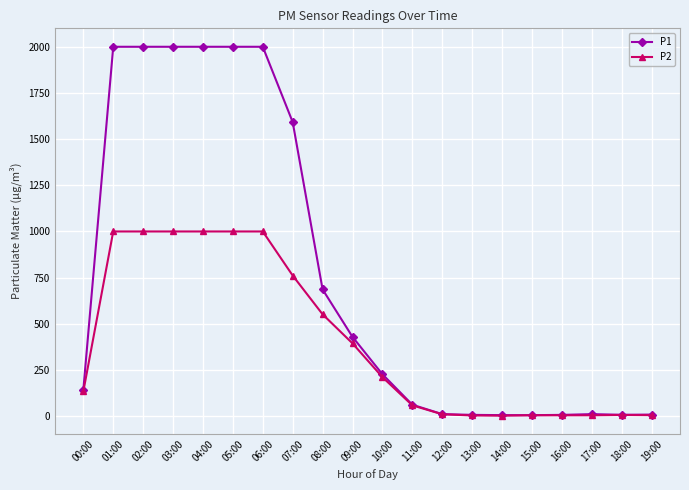

True or false: P1 has more than 0 interior local peaks.

True